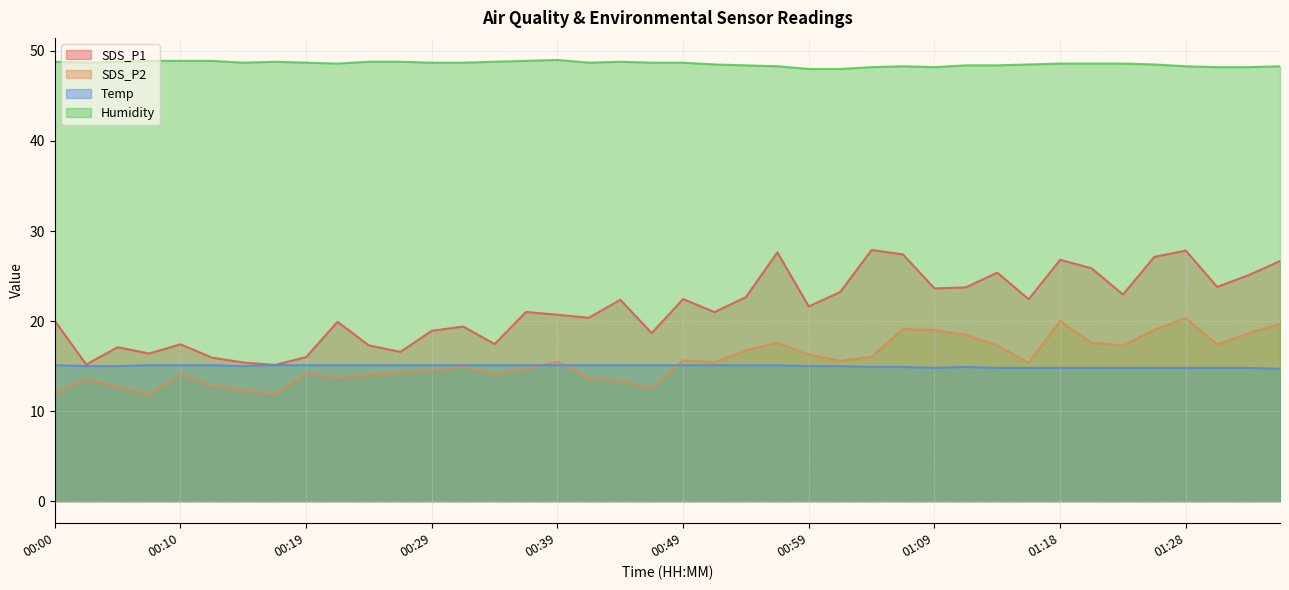

Where is the first local minimum for Humidity?

00:02